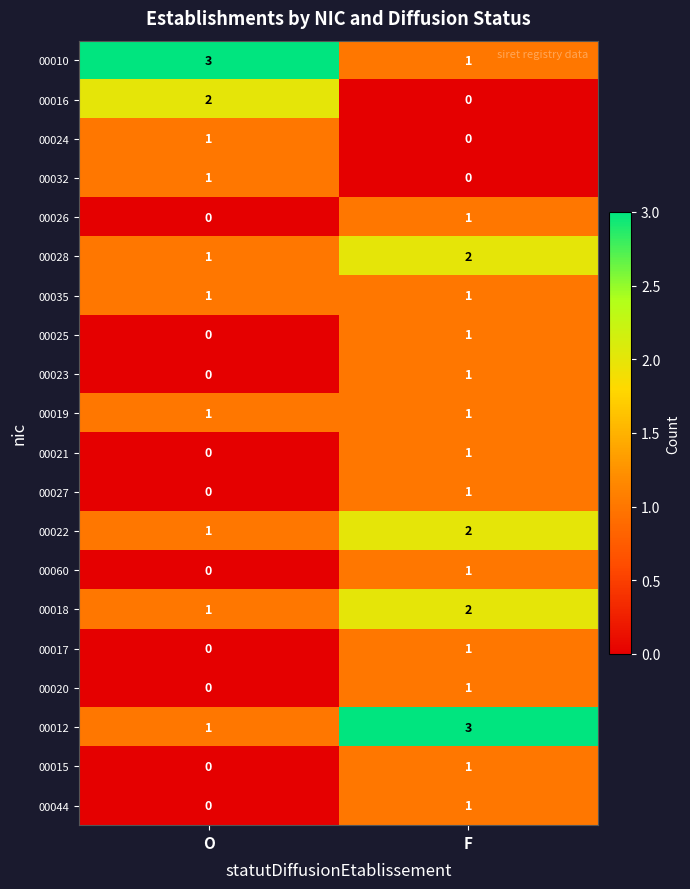

What is the spread (max minus min) of values at O?

3